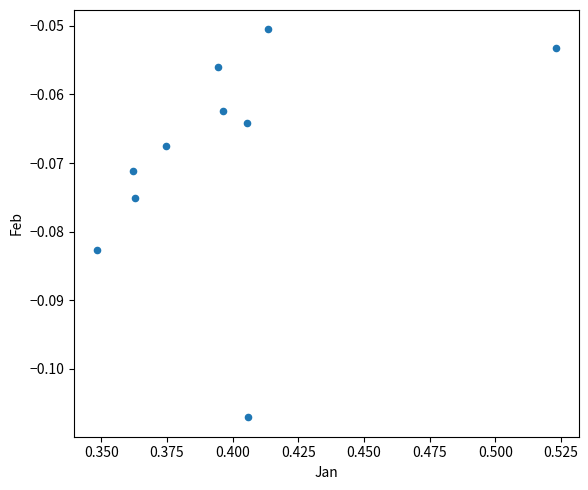

What is the average X value?

0.4